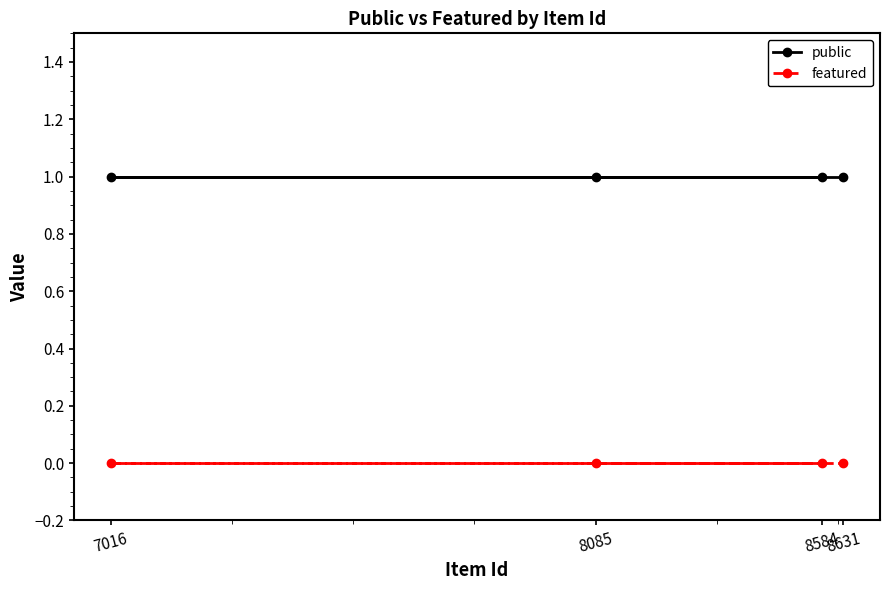

What is the total value across all series at 8631?

1